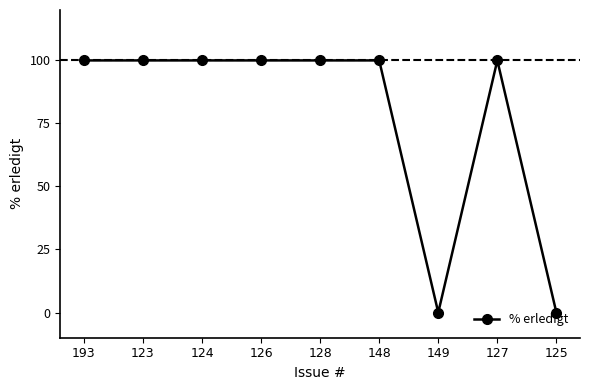

What is the change in value from 193 to 149?

-100